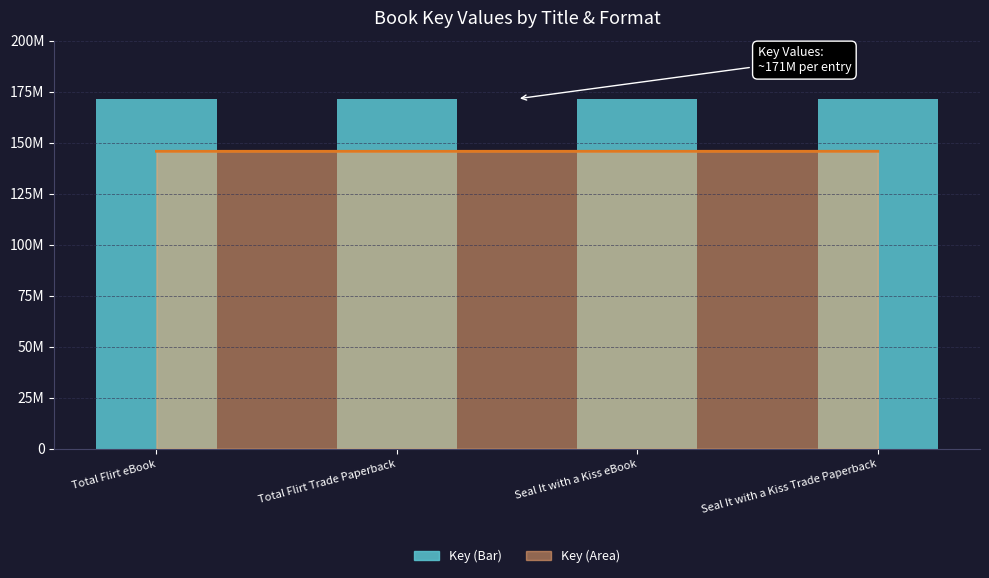

List the labels in order of value, smallest first.

Total Flirt eBook, Total Flirt Trade Paperback, Seal It with a Kiss eBook, Seal It with a Kiss Trade Paperback